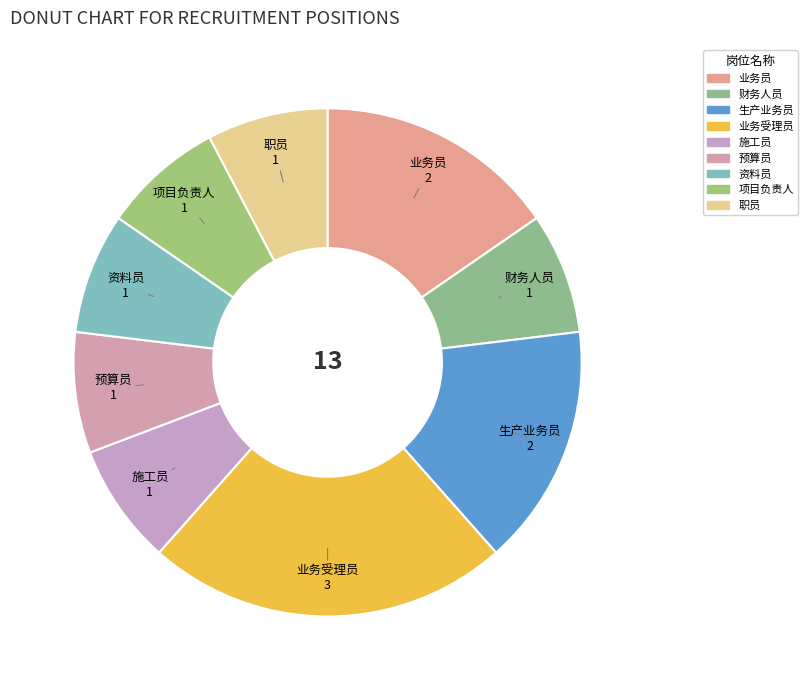

How much of the chart is everything except 业务受理员?

76.9%